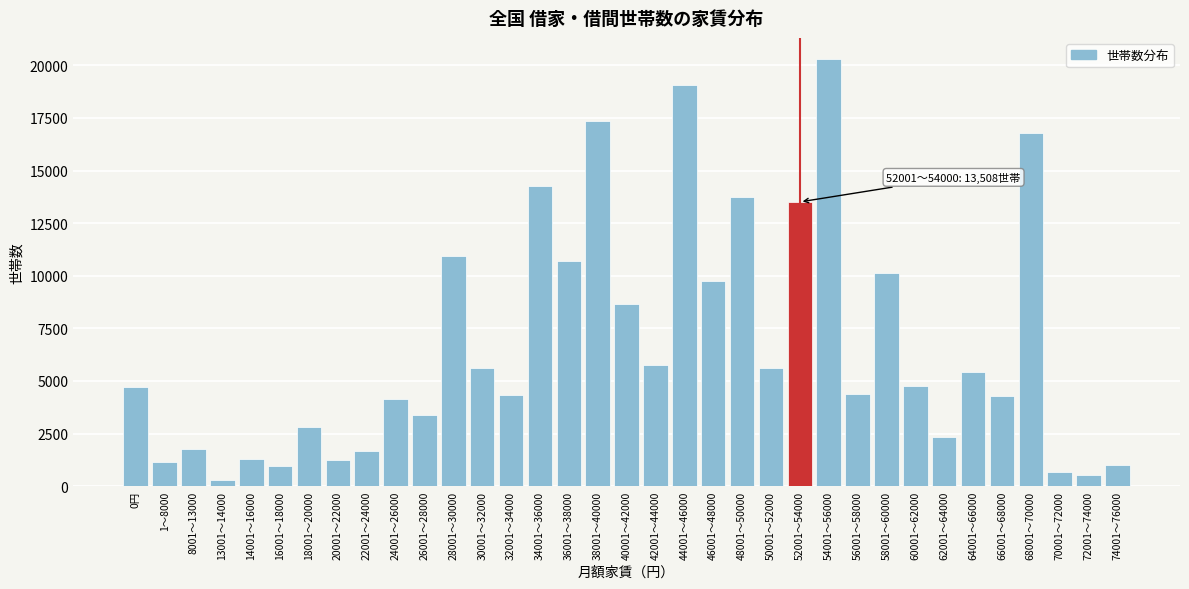

What is the change in value from 62001〜64000 to 66001〜68000?

+1967